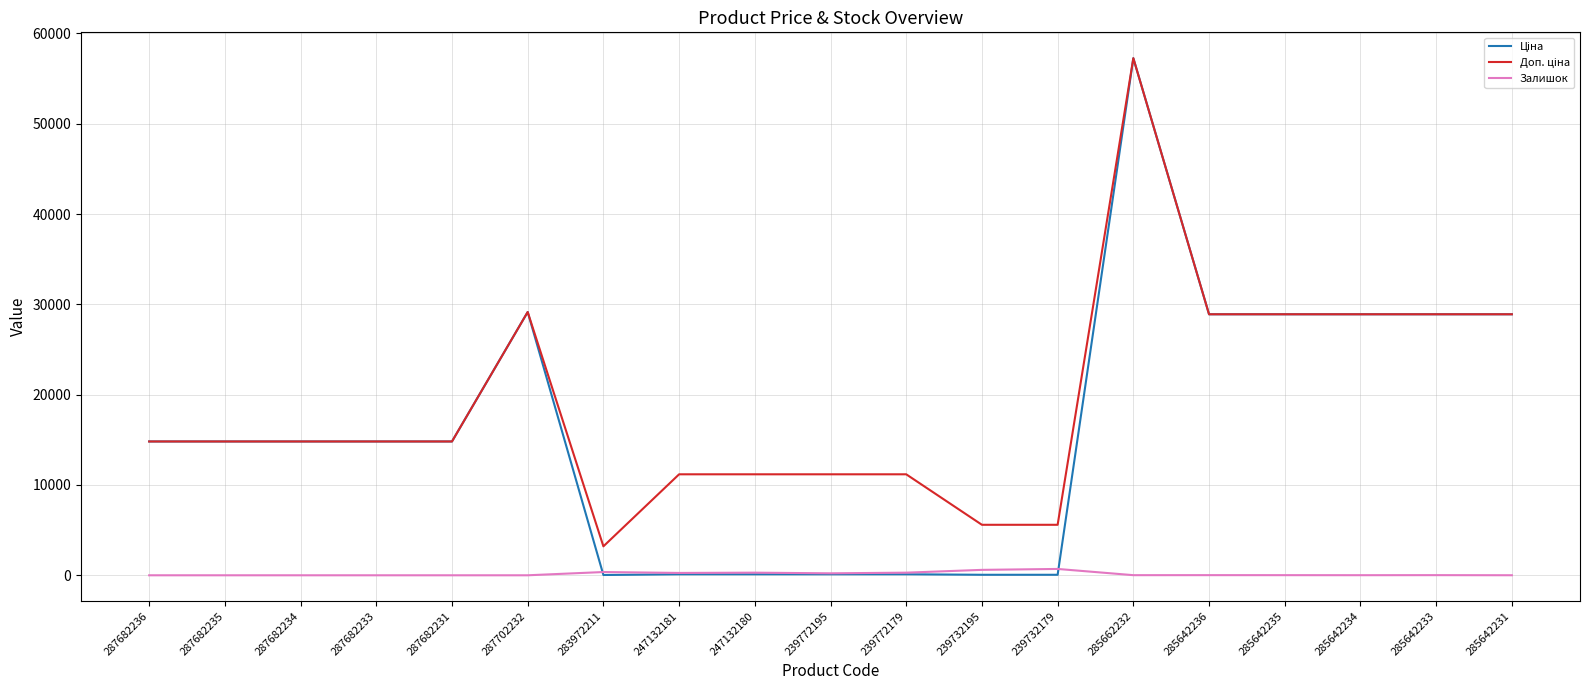

What is the greatest value displayed?

57258.0